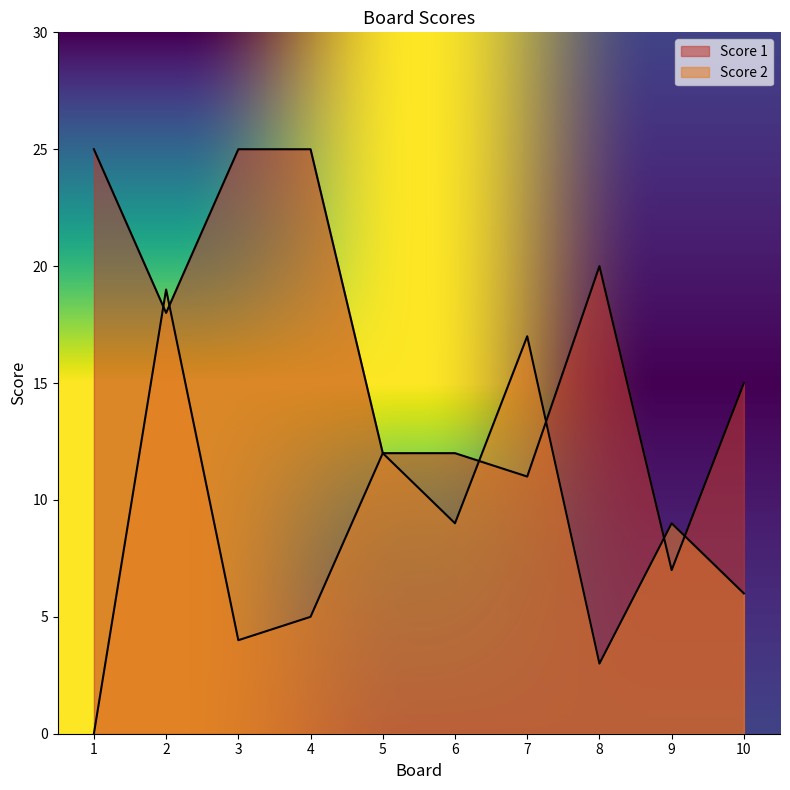

Does the chart display data point markers on the line(s)?

No